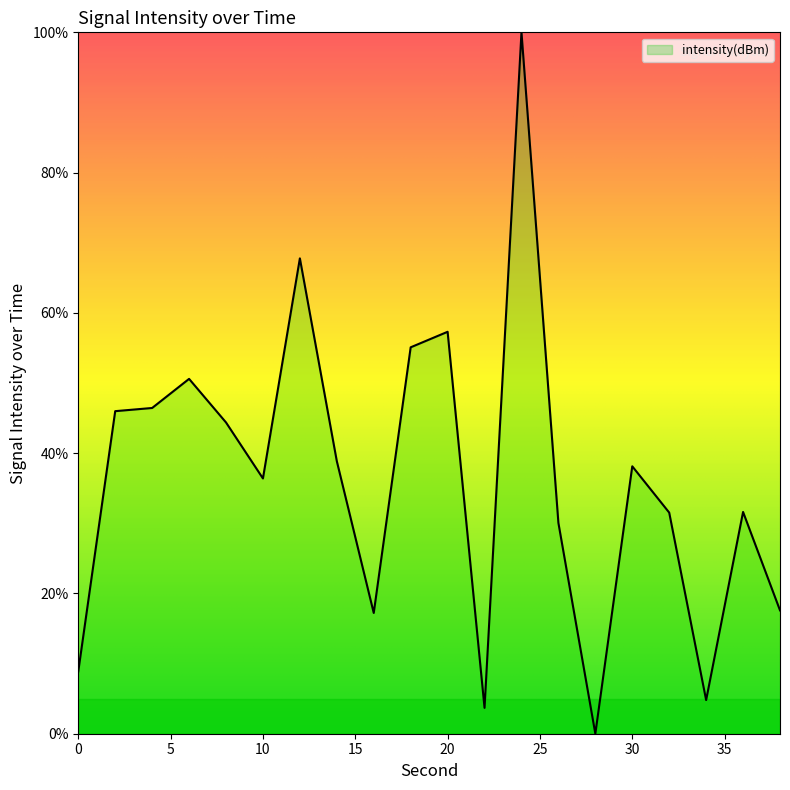

What is the maximum value shown in the chart?

100.0